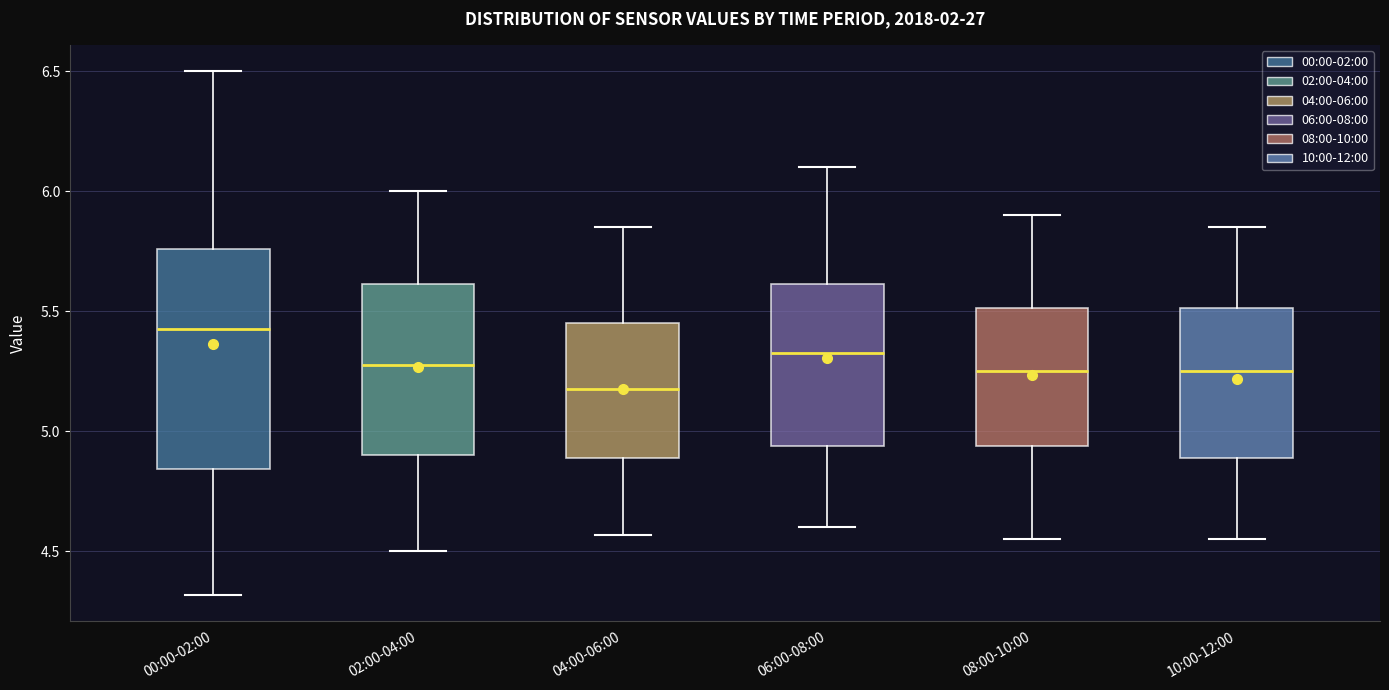

Which box's median line is the lowest?

04:00-06:00